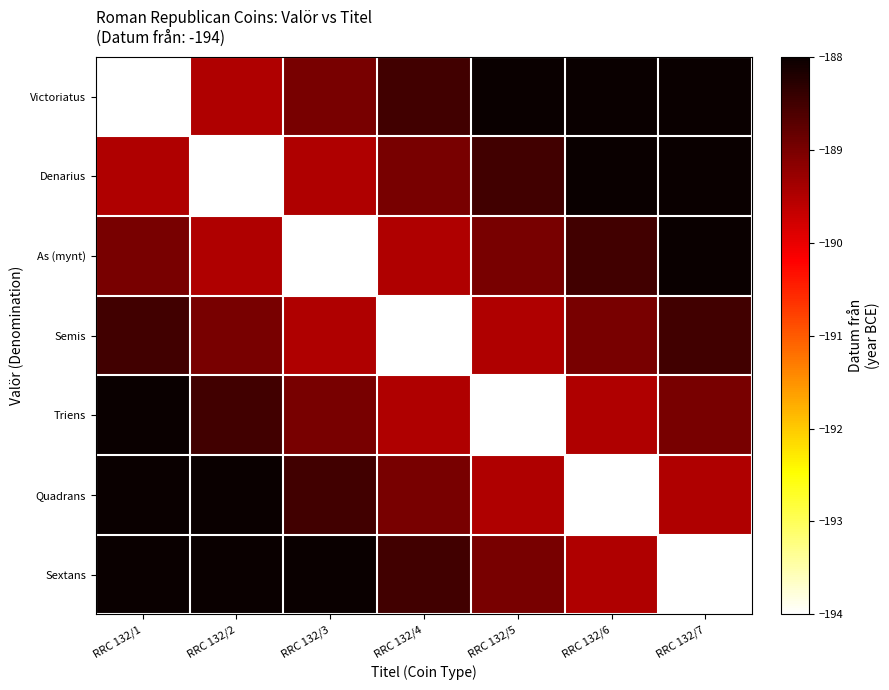

The Sextans series shows -127.1 at RRC 132/1. True or false?

False